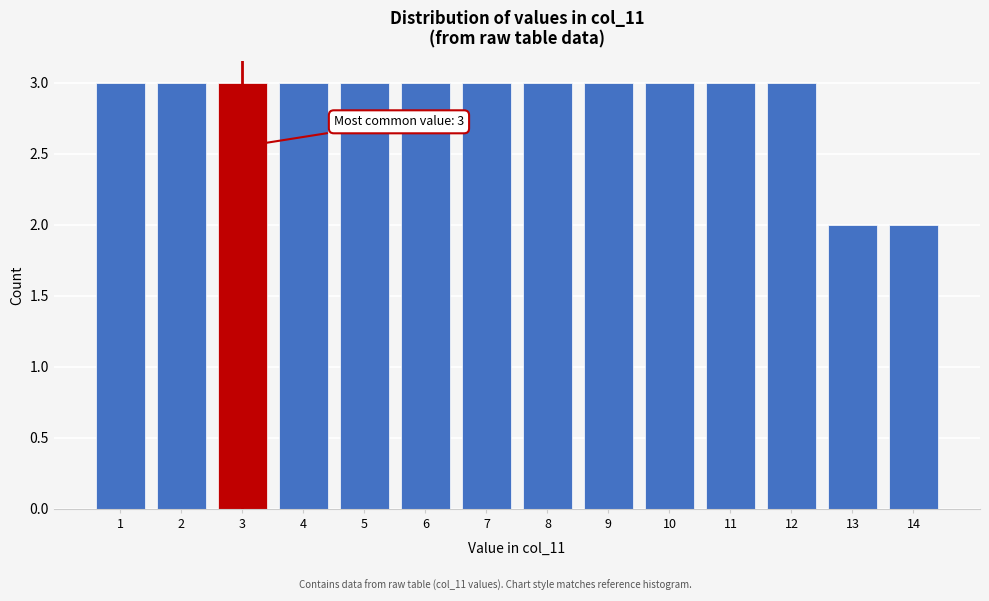

Reading left to right, extract all data points from this chart.

3	3	3	3	3	3	3	3	3	3	3	3	2	2